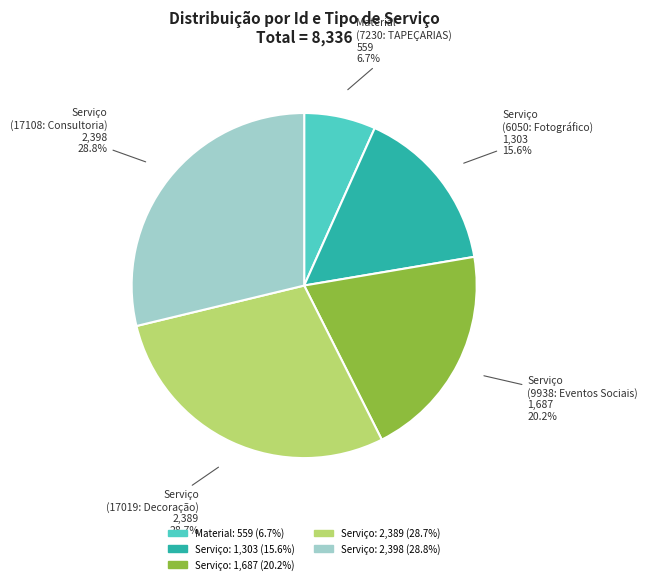

How many slices are in this pie chart?

5